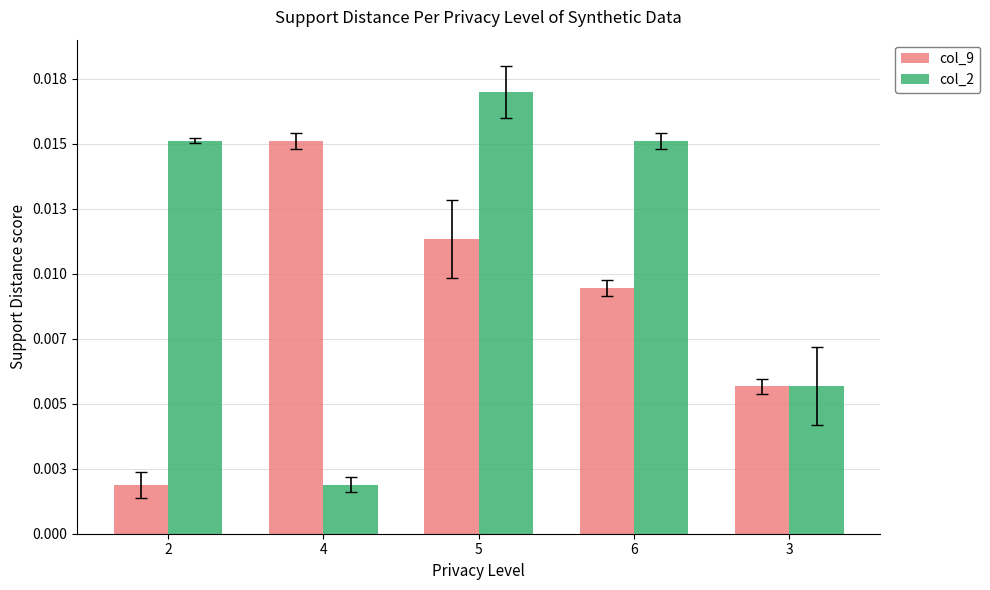

Where is col_9 nearest to the value 0?

2